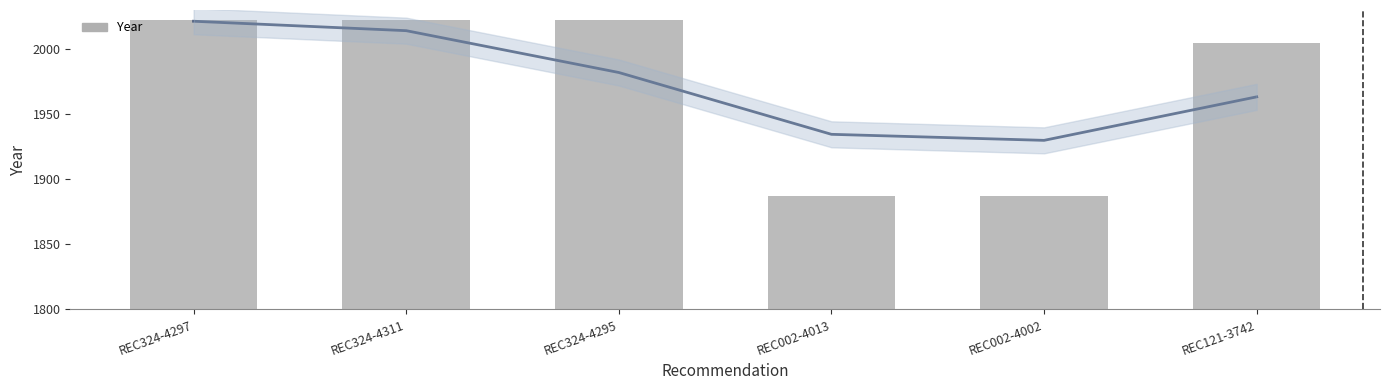

What is the label of the 5th bar from the left?

REC002-4002